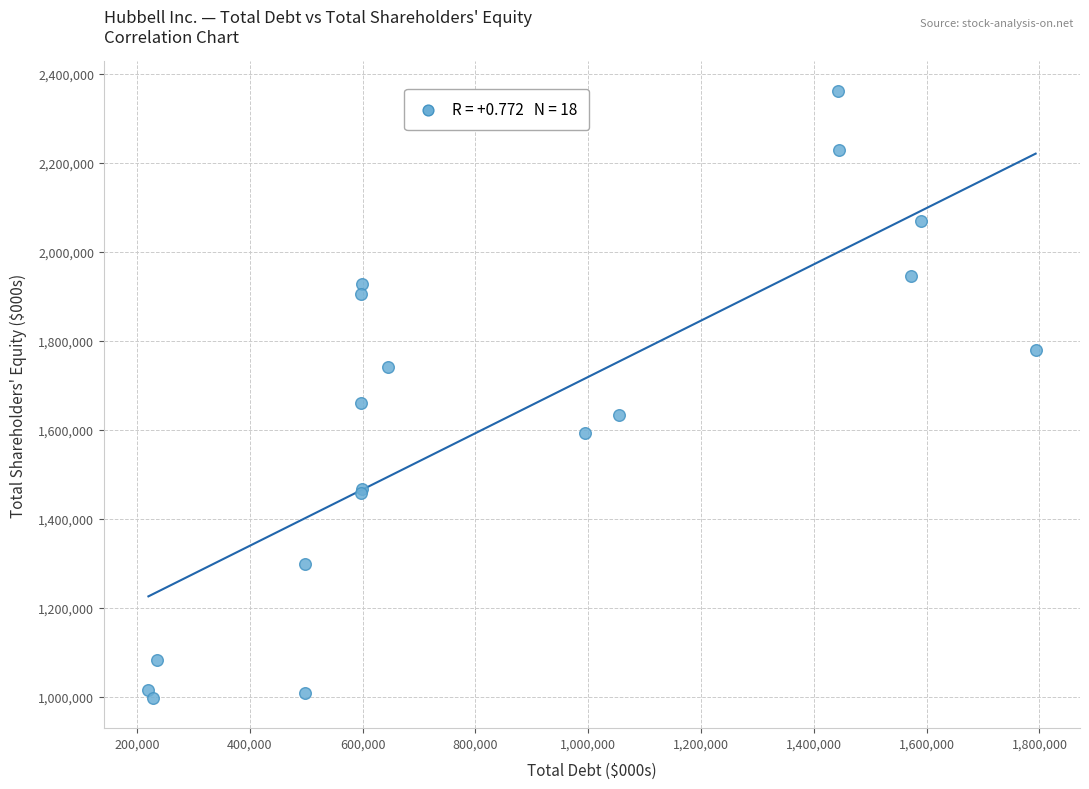

What Y value in the scatter plot is closest to 1679500?

1661200